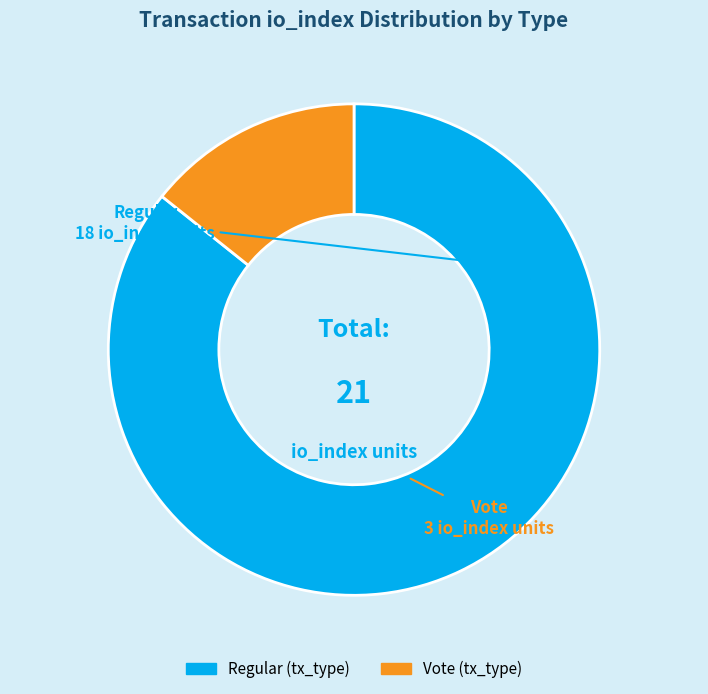

Does any single category account for the majority?

Yes